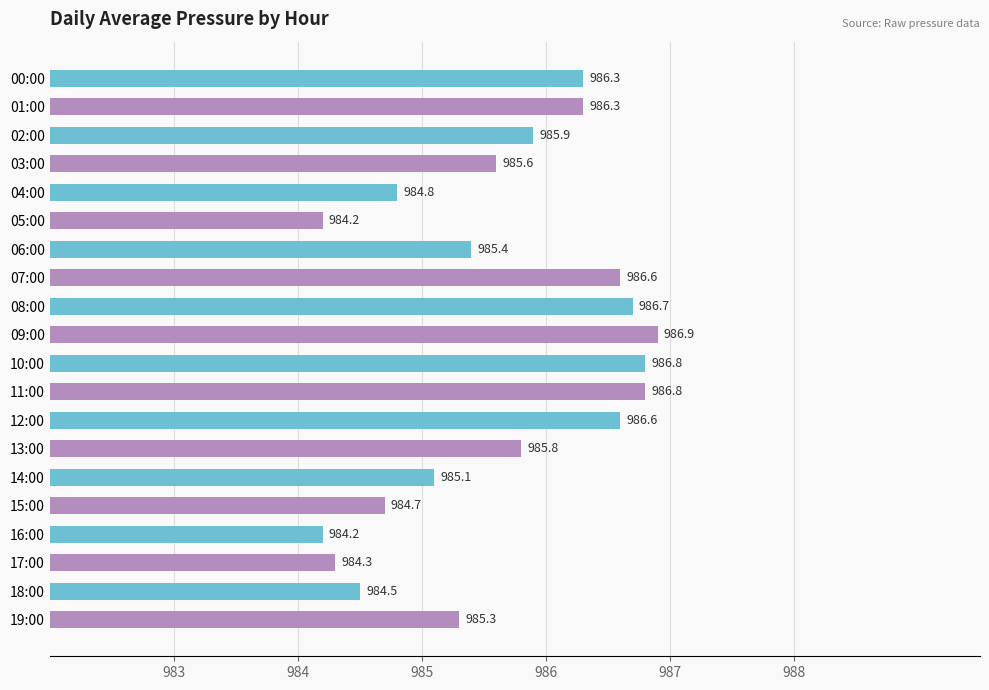

What is the greatest value displayed?

986.9